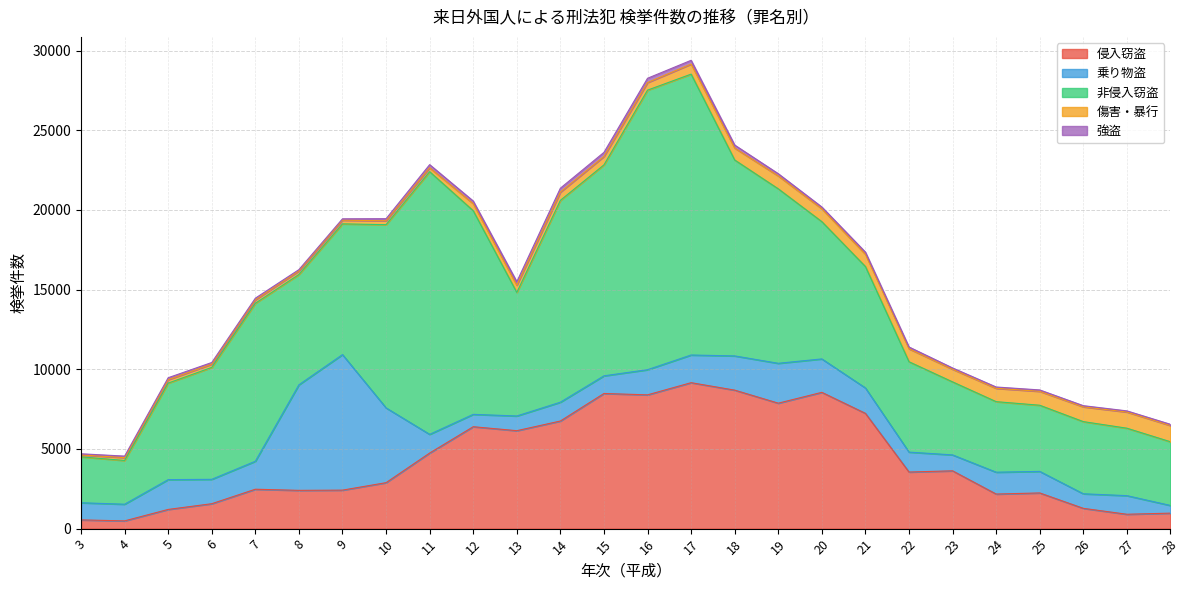

At which category does the chart reach its minimum across all series?

27